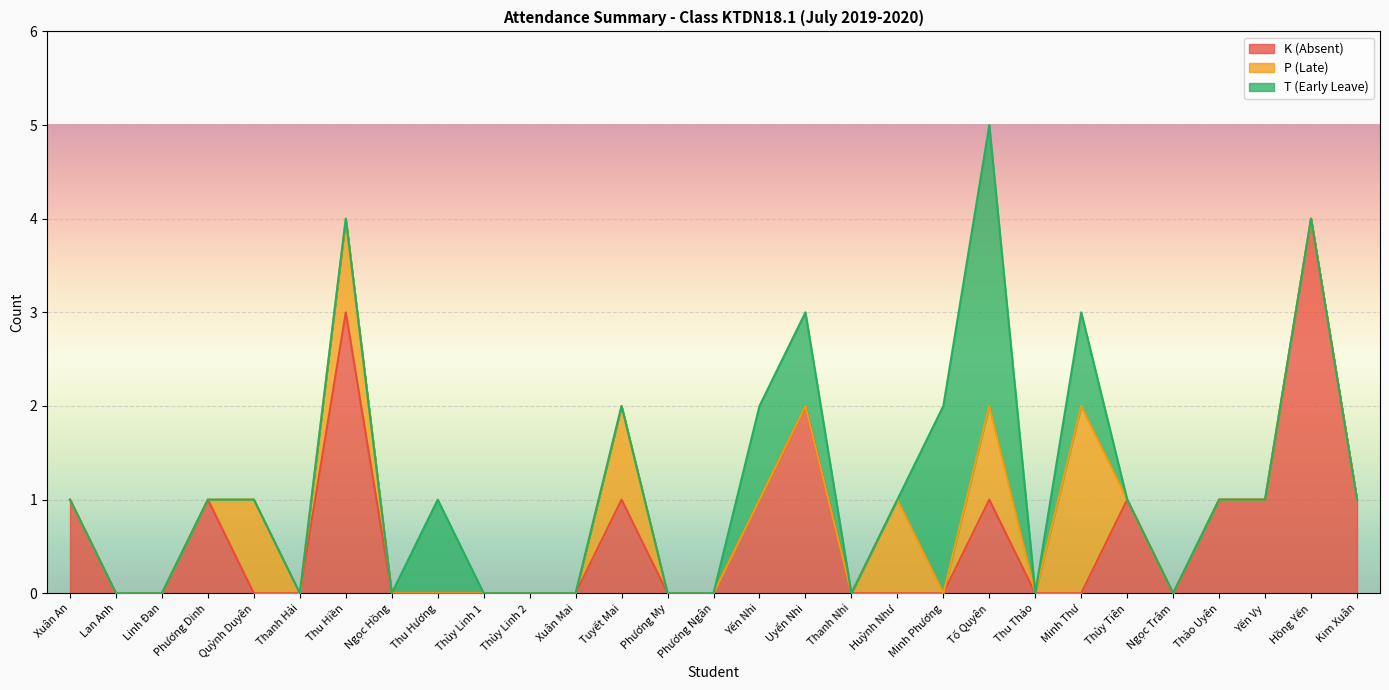

What is the sum of all K (Absent) values?

18